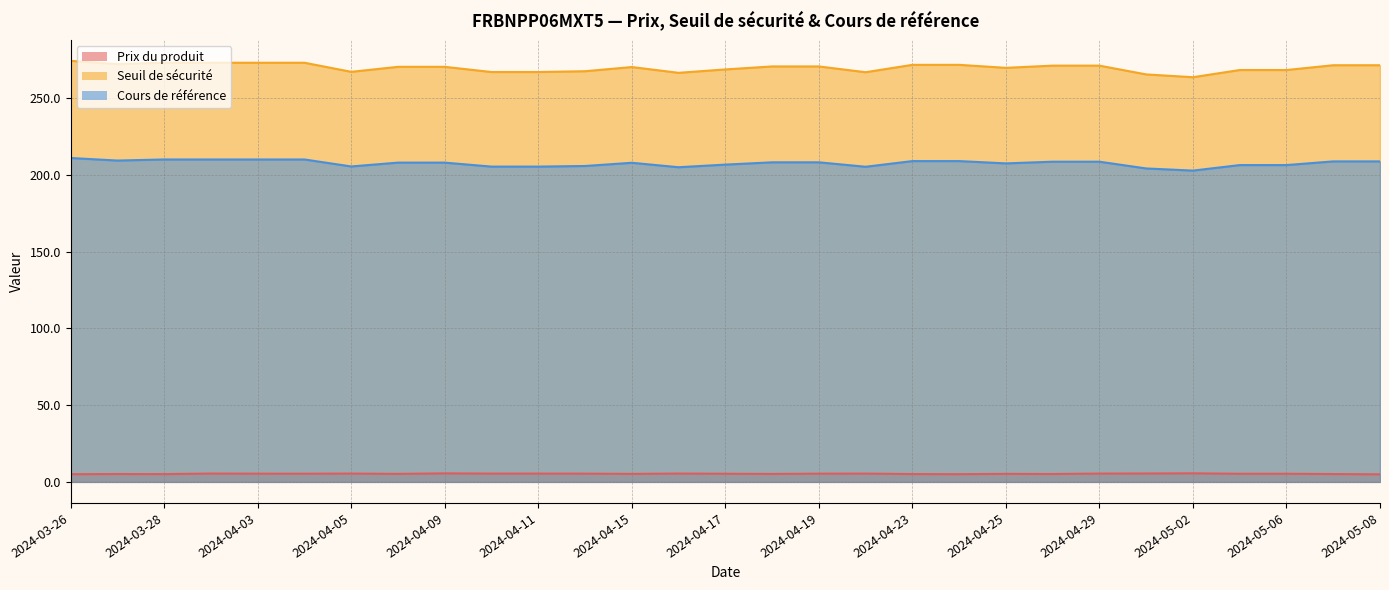

What is the minimum value shown in the chart?

4.9